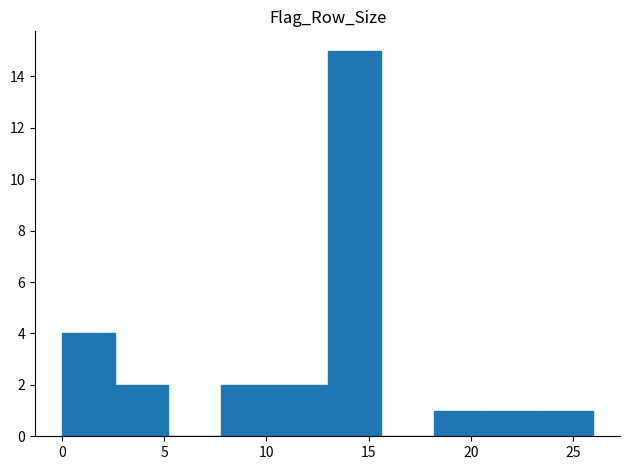

Reading left to right, list every bar in this chart as the range it spans on the x-axis followed by its height. Neither the bar edges nor the heights are printed on the chart, so give them approximately, as read against the axes.

0.0 to 2.6: 4
2.6 to 5.2: 2
5.2 to 7.8: 0
7.8 to 10.4: 2
10.4 to 13.0: 2
13.0 to 15.6: 15
15.6 to 18.2: 0
18.2 to 20.8: 1
20.8 to 23.4: 1
23.4 to 26.0: 1